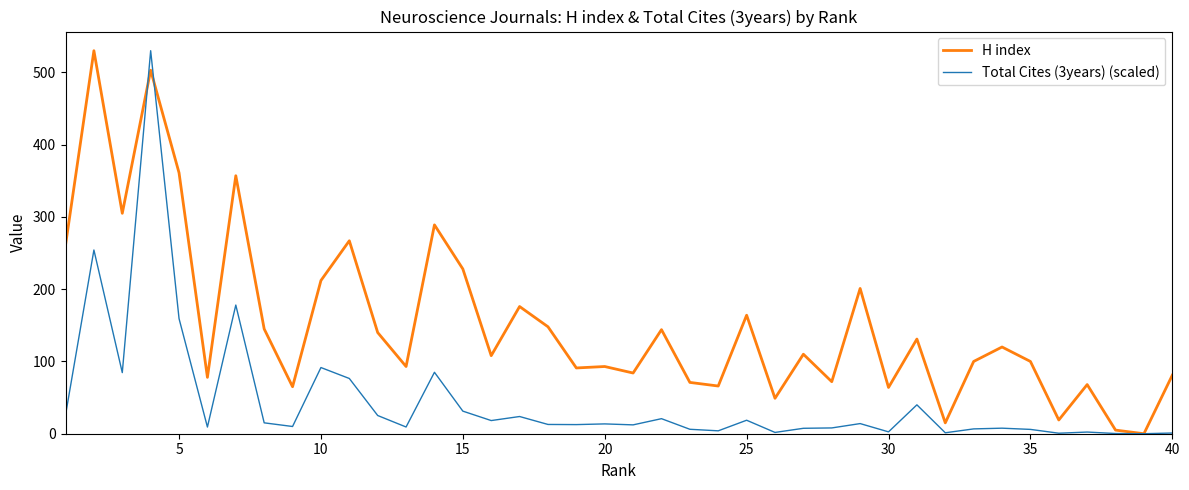

Which series has the largest total across all categories?

H index